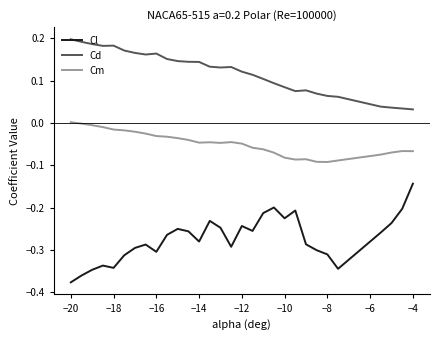

Which series has the largest range (max minus min)?

Cl